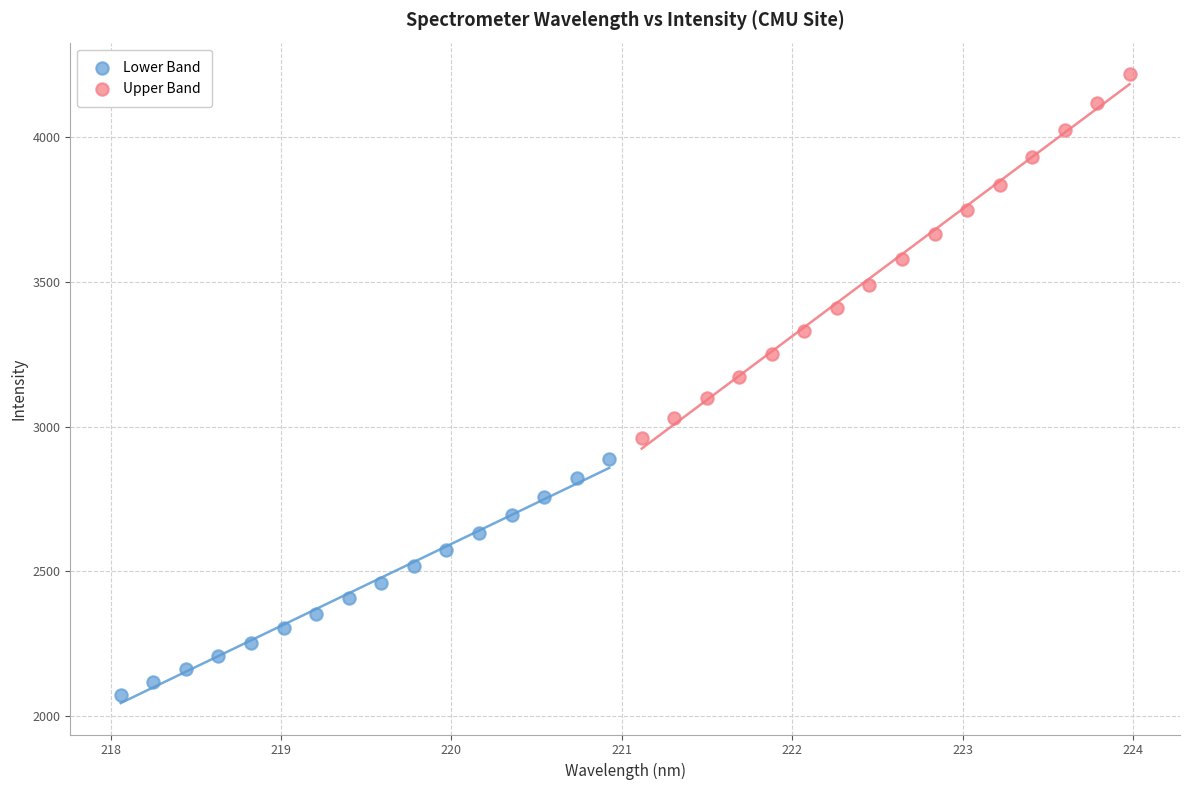

Which series contains the highest Y value?

Upper Band